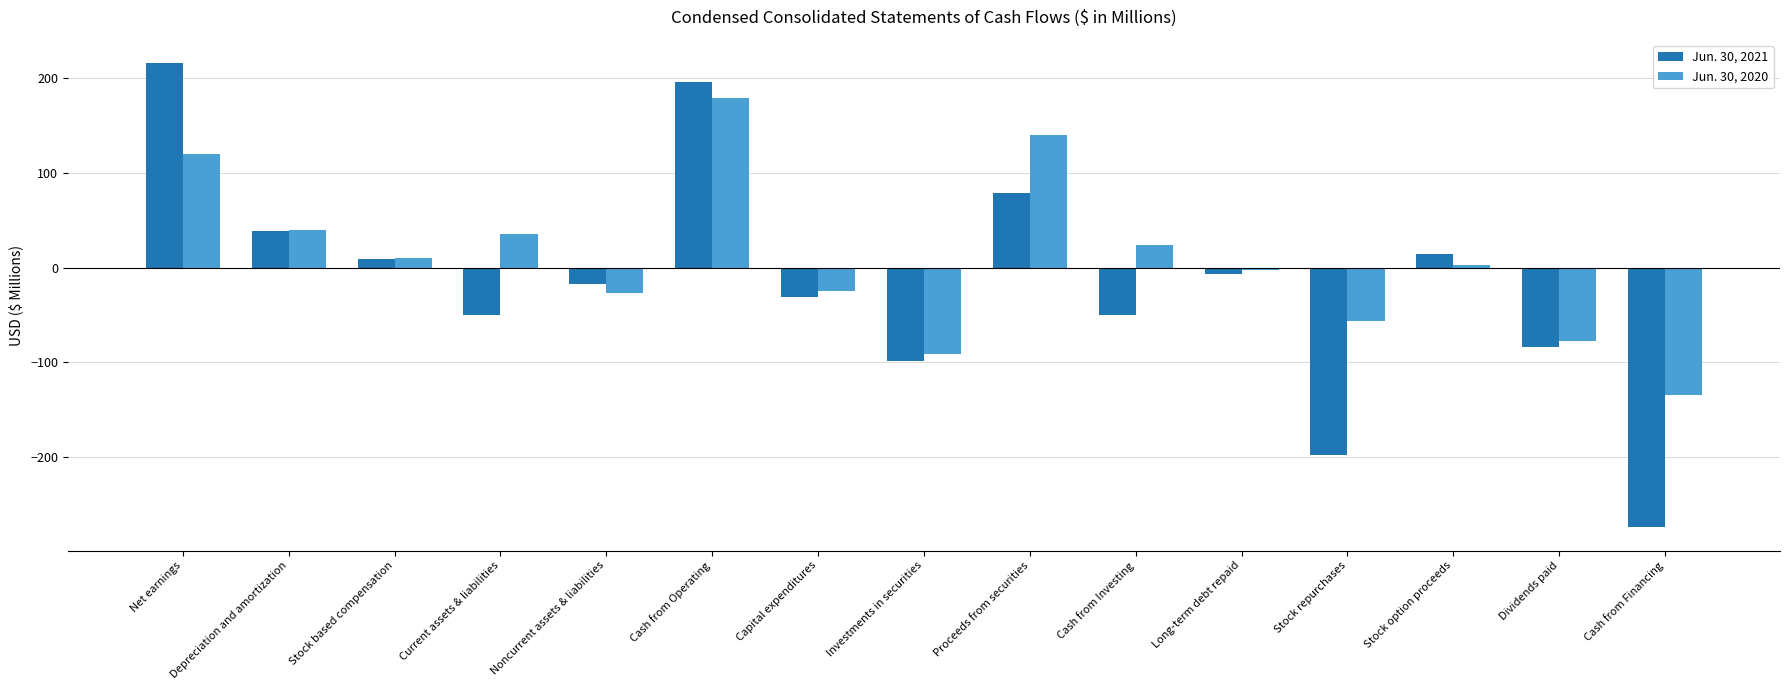

What is the lowest value of the Jun. 30, 2020 series?

-134.8